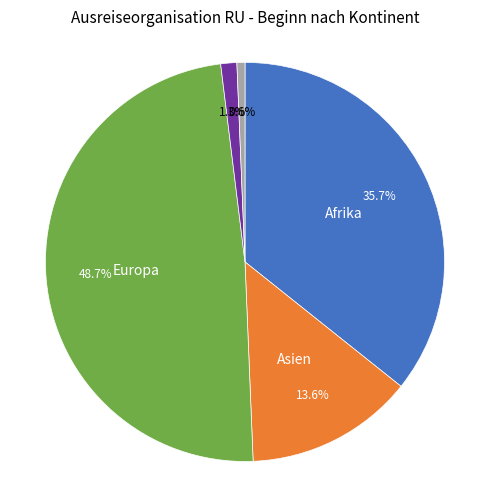

Is there a majority slice in this chart?

No